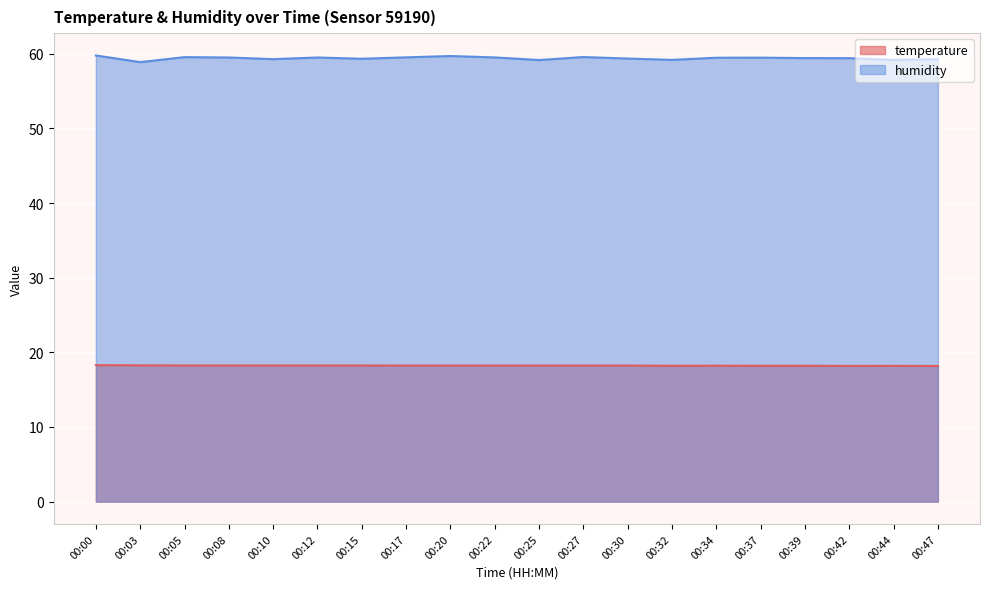

What is the total value across all series at 00:05?

77.8